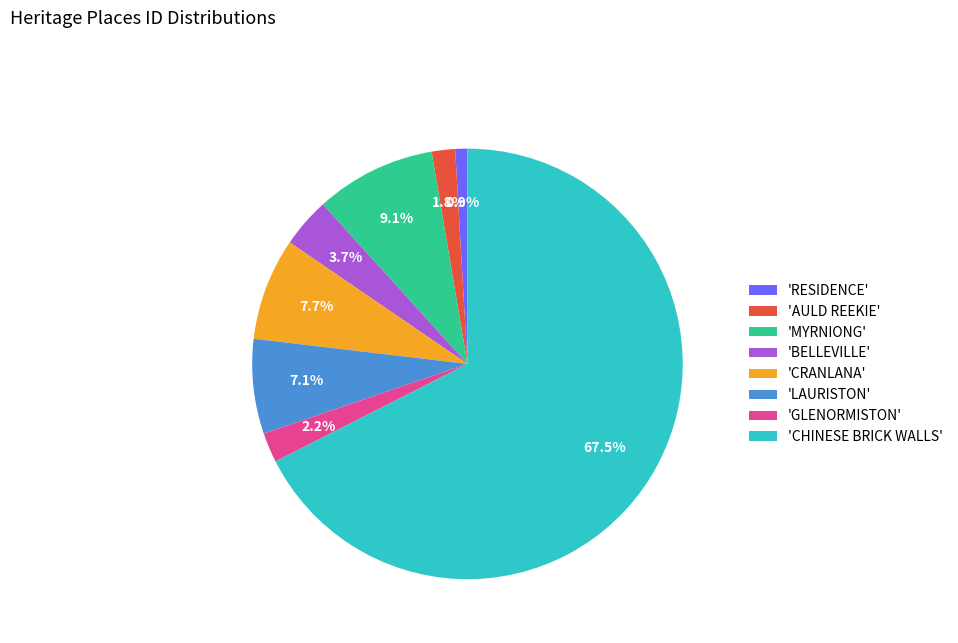

Do 'LAURISTON' and 'GLENORMISTON' together represent more than half of the pie?

No